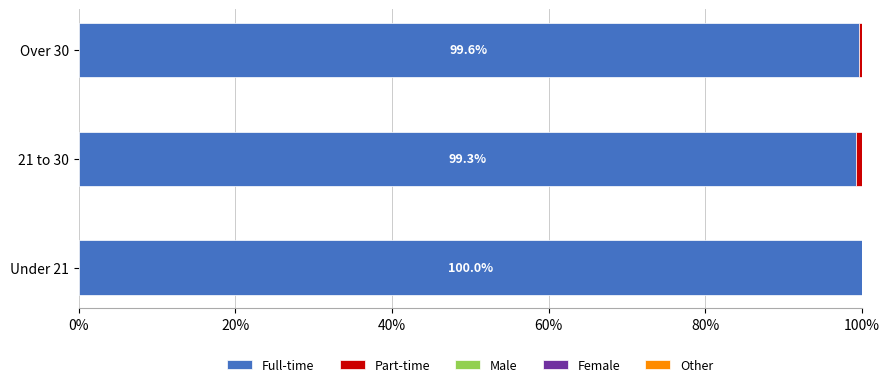

What is the total value across all series at Over 30?

100.0